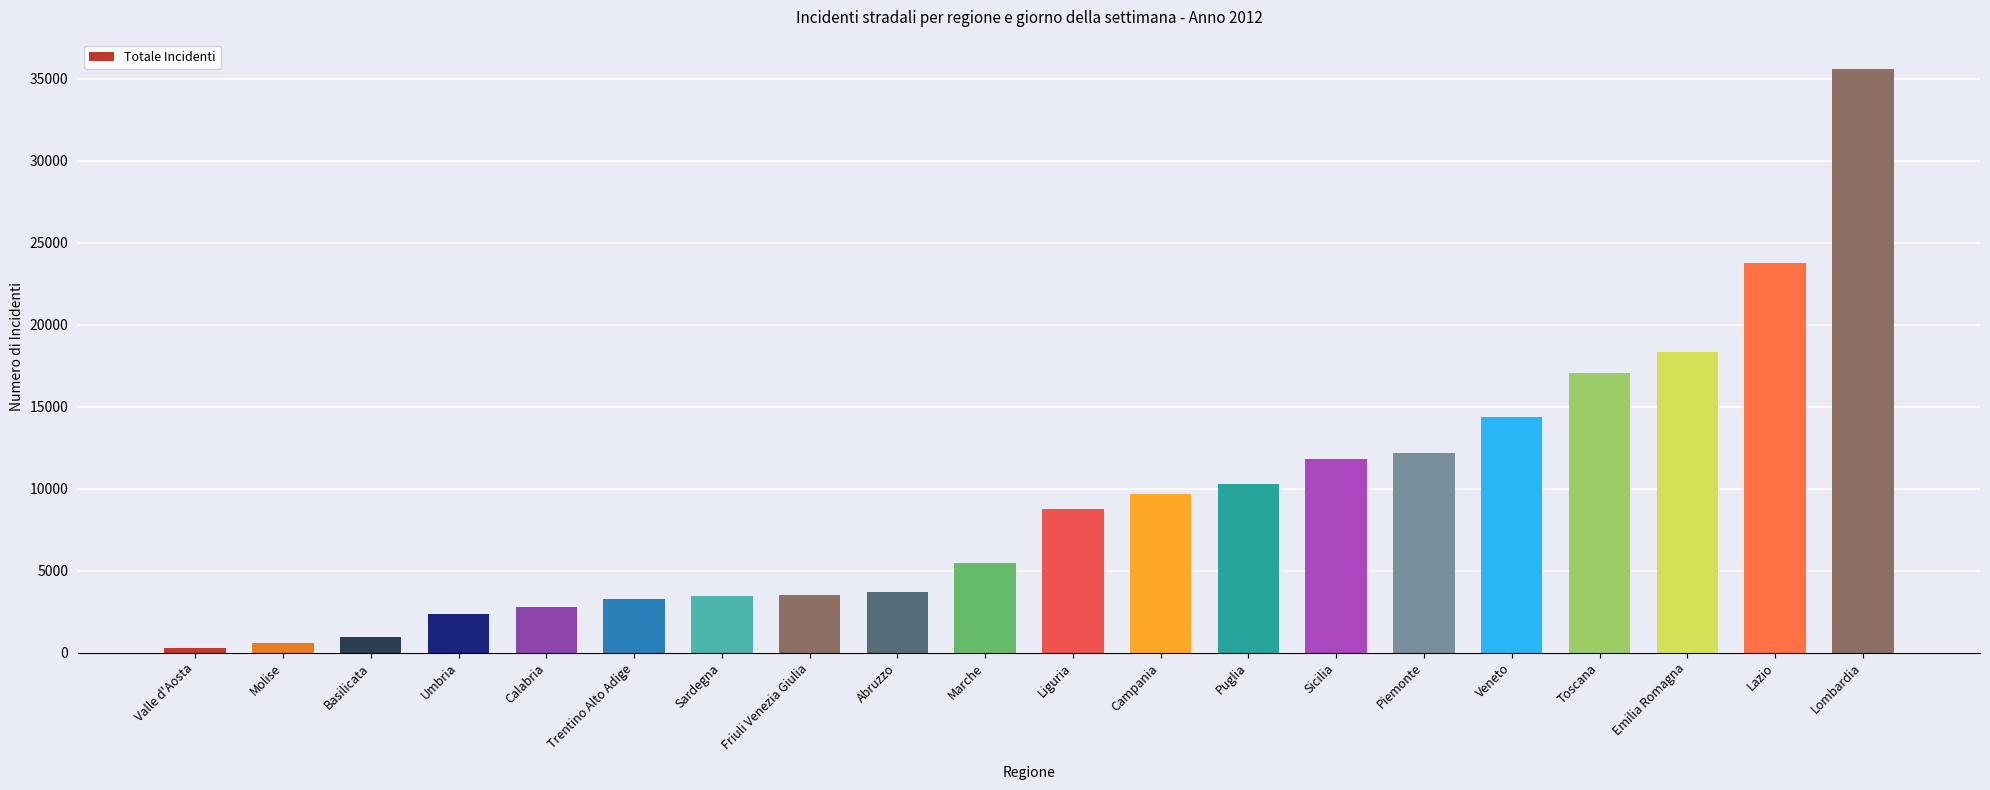

What is the change in value from Calabria to Campania?

+6926